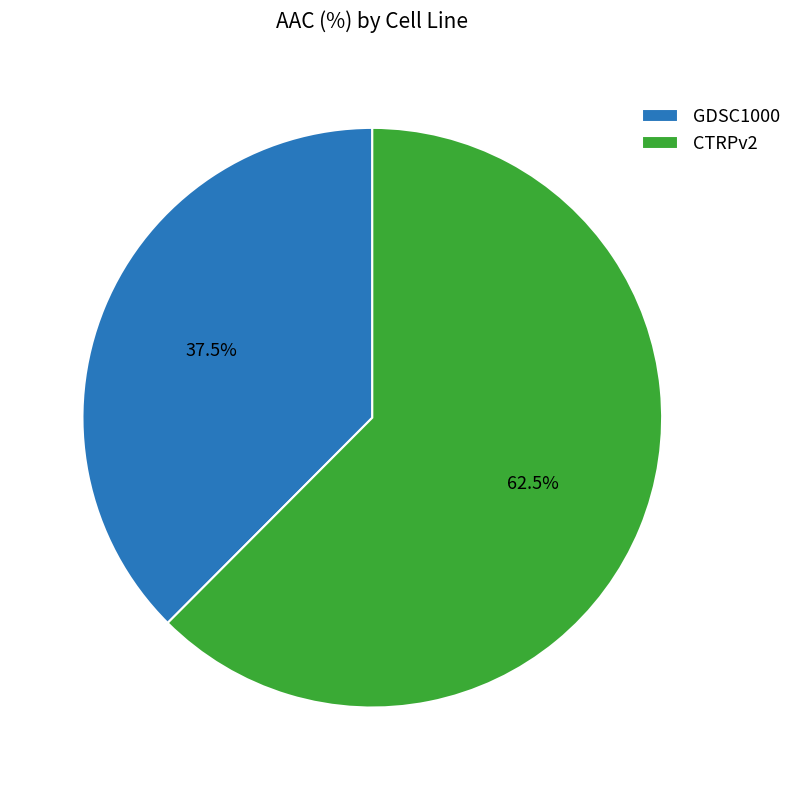

Which category has the biggest portion of the pie?

CTRPv2